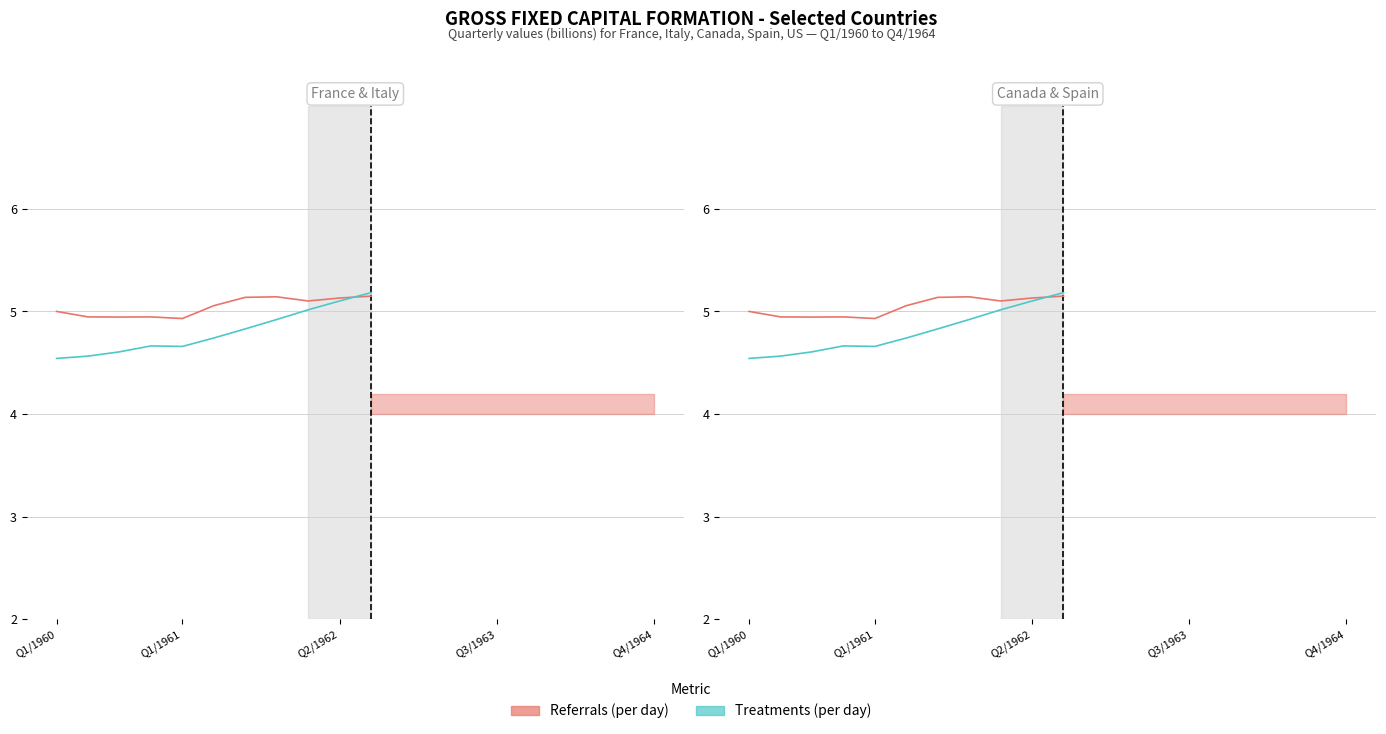

In Referrals (per day), how many points are lower than both neighbors (excluding endpoints)?

3